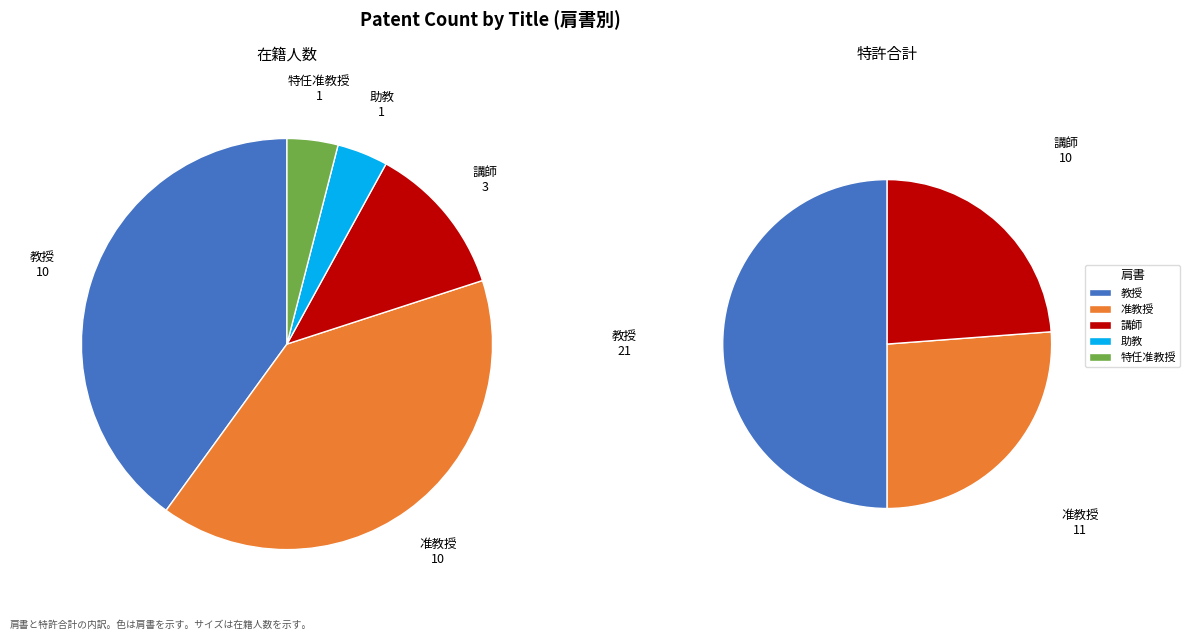

To the nearest percent, what is the average slice percentage?

20%